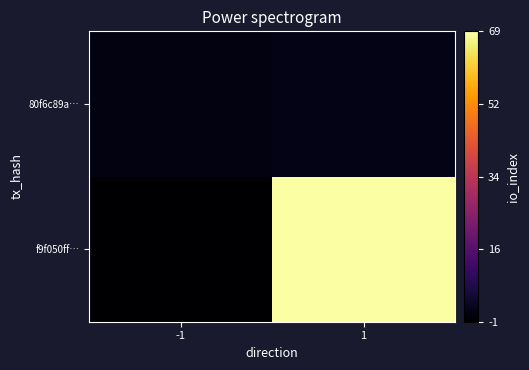

Rank the series by their average value, from highest to lowest.

f9f050ff…, 80f6c89a…